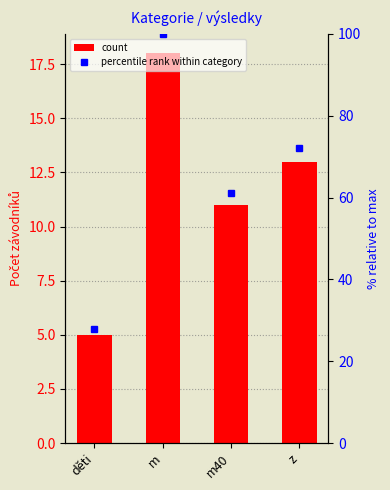

At which label does percentile rank within category reach its peak?

m